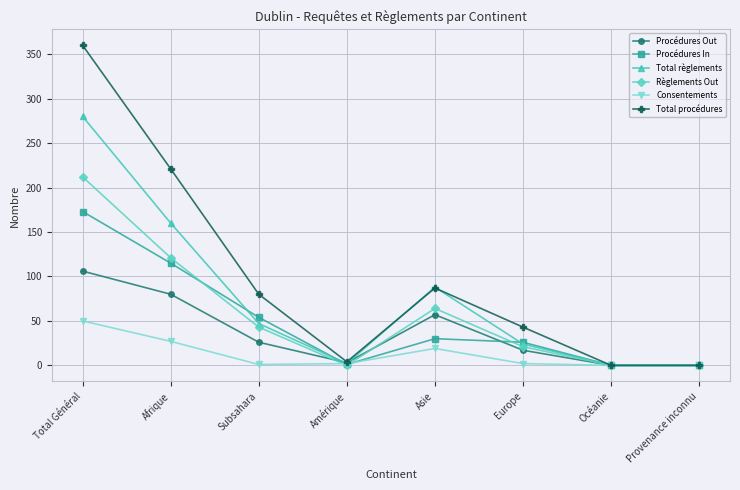

Read the Total règlements value at Subsahara.

47